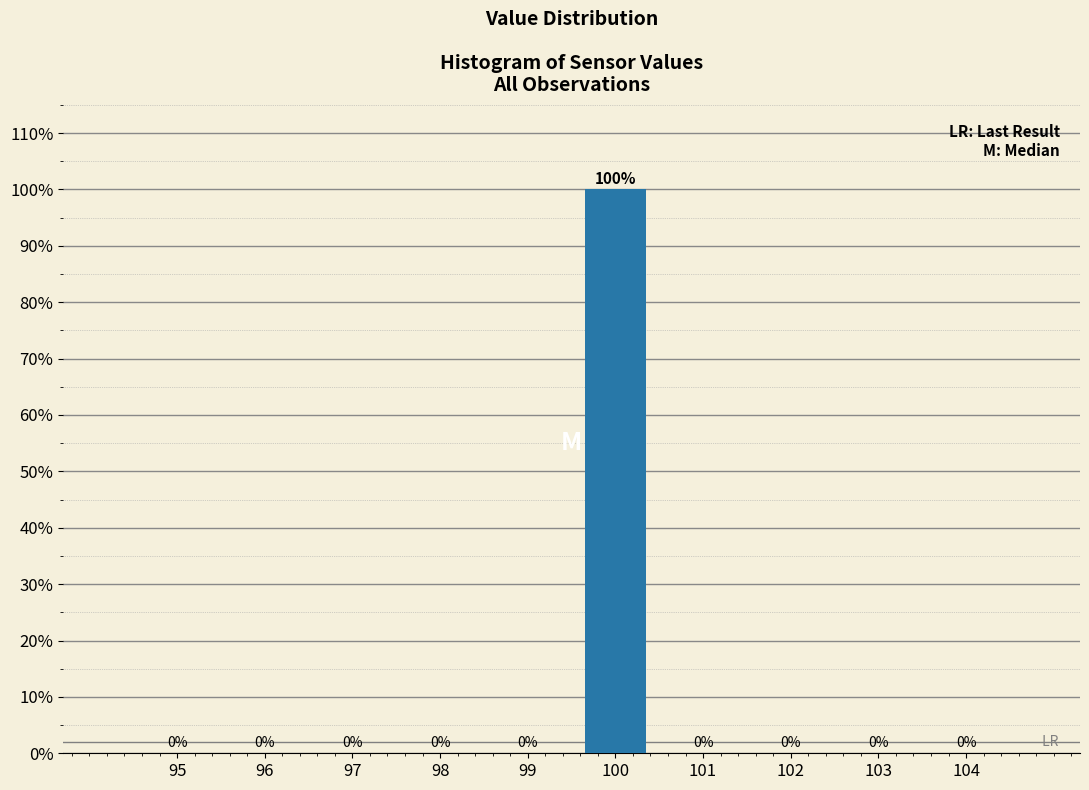

Reading left to right, extract all data points from this chart.

95=0	96=0	97=0	98=0	99=0	100=100	101=0	102=0	103=0	104=0